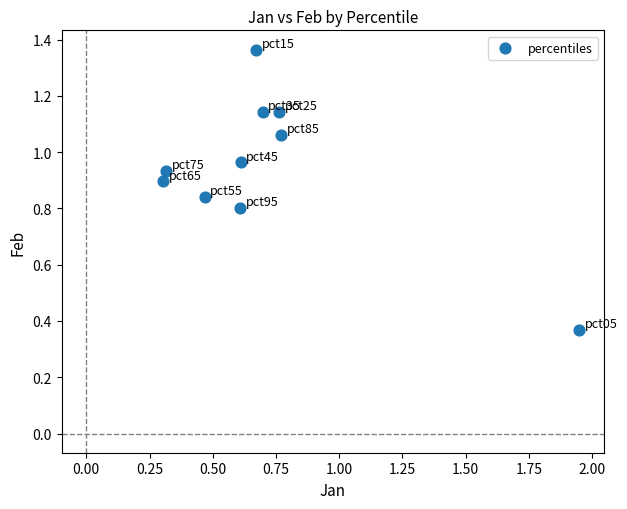

What is the range of X values (max minus min)?

1.6